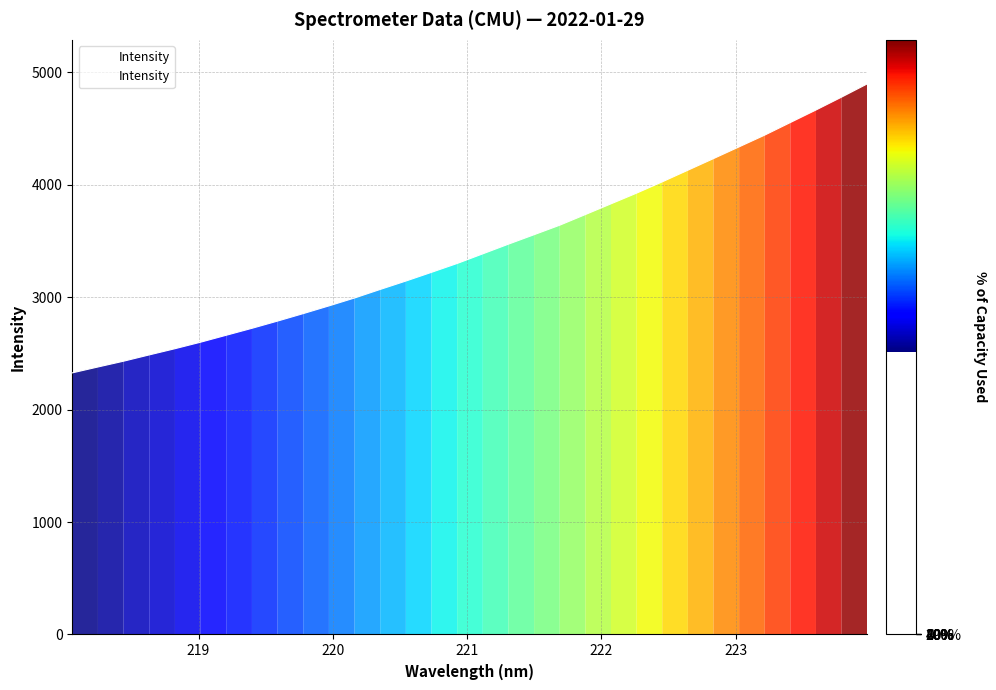

What is the difference between the maximum and minimum values?

2569.7